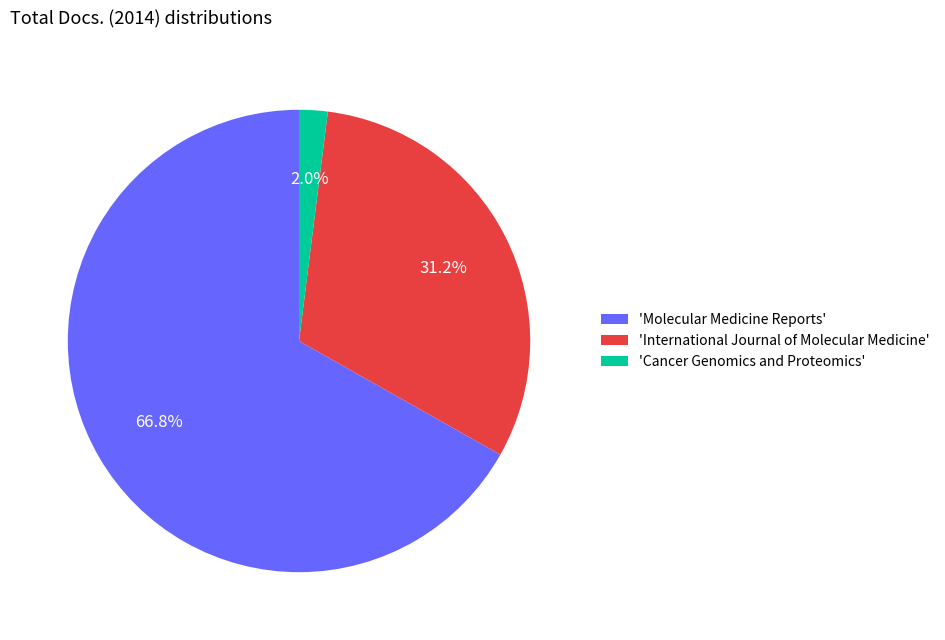

Rank the categories by value from lowest to highest.

'Cancer Genomics and Proteomics', 'International Journal of Molecular Medicine', 'Molecular Medicine Reports'